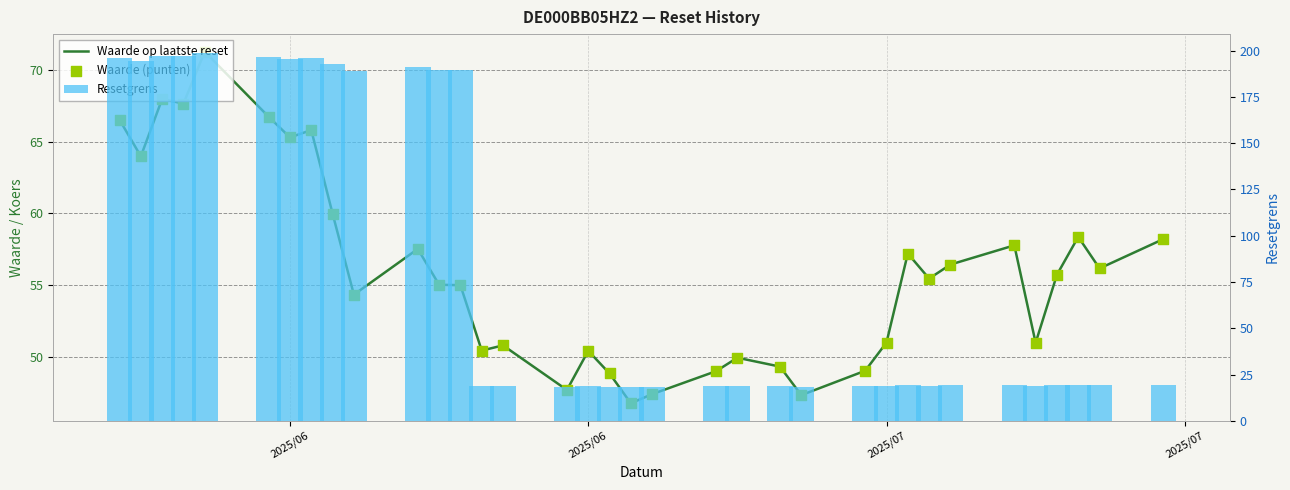

Which series contains the lowest Y value?

Resetgrens